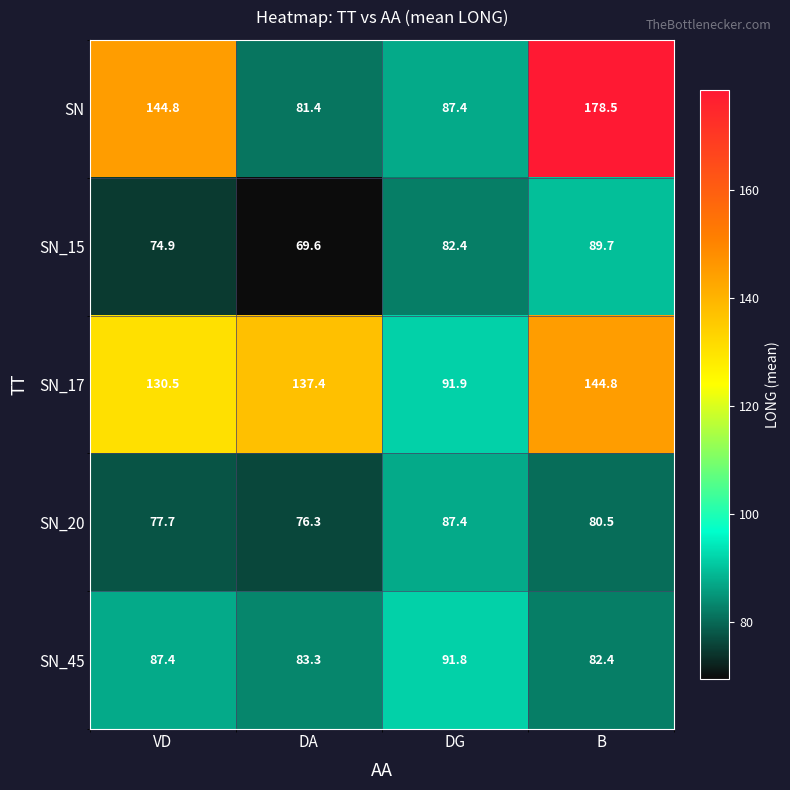

List the series in order of their peak value, lowest first.

SN_20, SN_15, SN_45, SN_17, SN